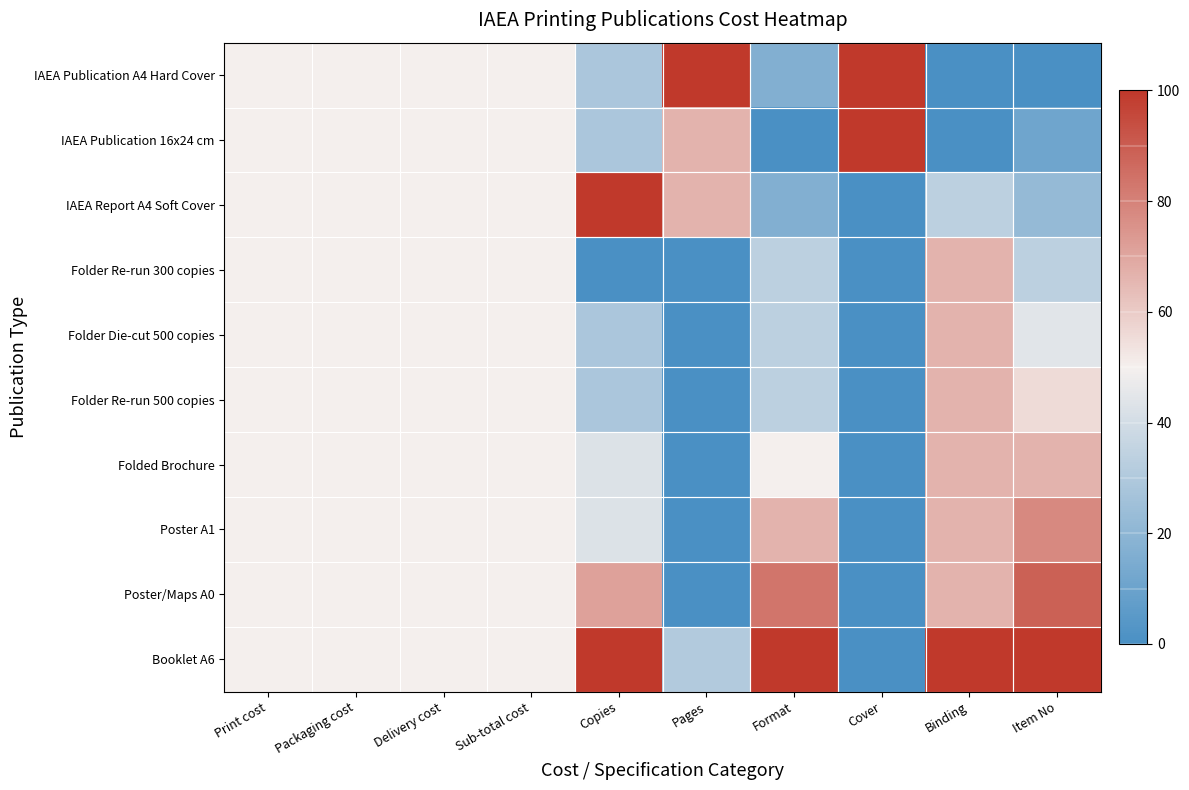

Reading right to left, list all the values displayed in this chart.

IAEA Publication A4 Hard Cover: Item No=0.0	Binding=0.0	Cover=100.0	Format=16.7	Pages=100.0	Copies=28.6	Sub-total cost=50.0	Delivery cost=50.0	Packaging cost=50.0	Print cost=50.0
IAEA Publication 16x24 cm: Item No=11.1	Binding=0.0	Cover=100.0	Format=0.0	Pages=66.5	Copies=28.6	Sub-total cost=50.0	Delivery cost=50.0	Packaging cost=50.0	Print cost=50.0
IAEA Report A4 Soft Cover: Item No=22.2	Binding=33.3	Cover=0.0	Format=16.7	Pages=66.5	Copies=100.0	Sub-total cost=50.0	Delivery cost=50.0	Packaging cost=50.0	Print cost=50.0
Folder Re-run 300 copies: Item No=33.3	Binding=66.7	Cover=0.0	Format=33.3	Pages=0.0	Copies=0.0	Sub-total cost=50.0	Delivery cost=50.0	Packaging cost=50.0	Print cost=50.0
Folder Die-cut 500 copies: Item No=44.4	Binding=66.7	Cover=0.0	Format=33.3	Pages=0.0	Copies=28.6	Sub-total cost=50.0	Delivery cost=50.0	Packaging cost=50.0	Print cost=50.0
Folder Re-run 500 copies: Item No=55.6	Binding=66.7	Cover=0.0	Format=33.3	Pages=0.0	Copies=28.6	Sub-total cost=50.0	Delivery cost=50.0	Packaging cost=50.0	Print cost=50.0
Folded Brochure: Item No=66.7	Binding=66.7	Cover=0.0	Format=50.0	Pages=0.0	Copies=42.9	Sub-total cost=50.0	Delivery cost=50.0	Packaging cost=50.0	Print cost=50.0
Poster A1: Item No=77.8	Binding=66.7	Cover=0.0	Format=66.7	Pages=0.0	Copies=42.9	Sub-total cost=50.0	Delivery cost=50.0	Packaging cost=50.0	Print cost=50.0
Poster/Maps A0: Item No=88.9	Binding=66.7	Cover=0.0	Format=83.3	Pages=0.0	Copies=71.4	Sub-total cost=50.0	Delivery cost=50.0	Packaging cost=50.0	Print cost=50.0
Booklet A6: Item No=100.0	Binding=100.0	Cover=0.0	Format=100.0	Pages=30.7	Copies=100.0	Sub-total cost=50.0	Delivery cost=50.0	Packaging cost=50.0	Print cost=50.0